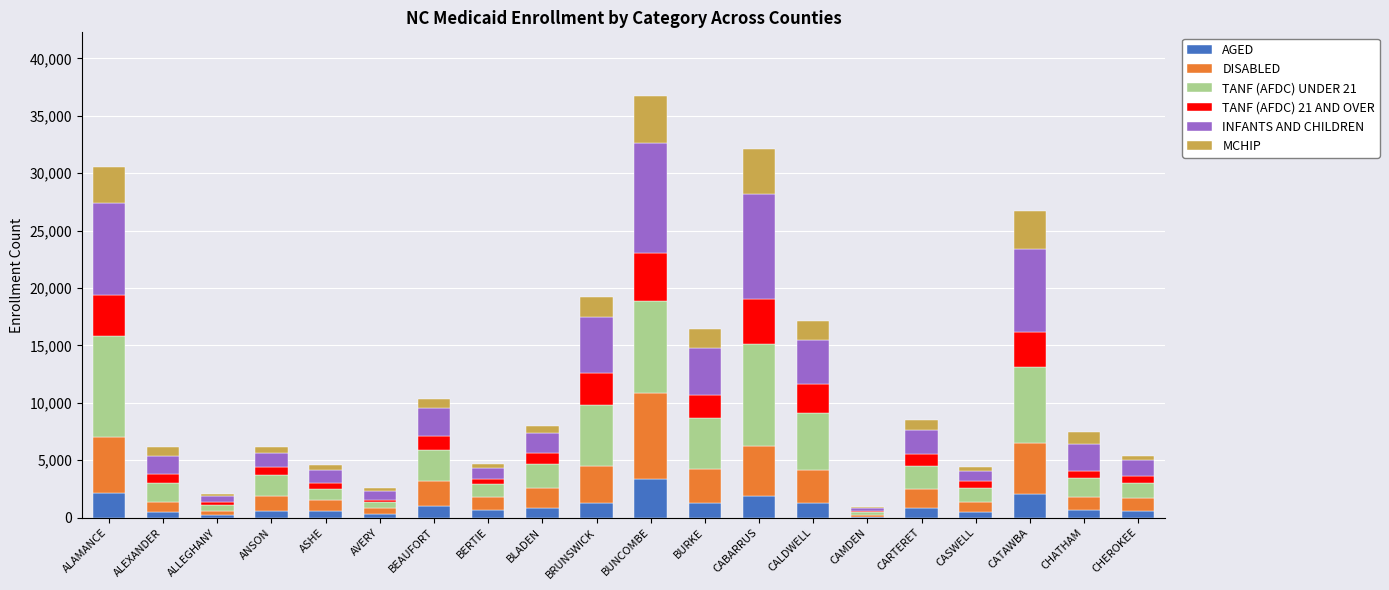

What is the highest value of the AGED series?

3367